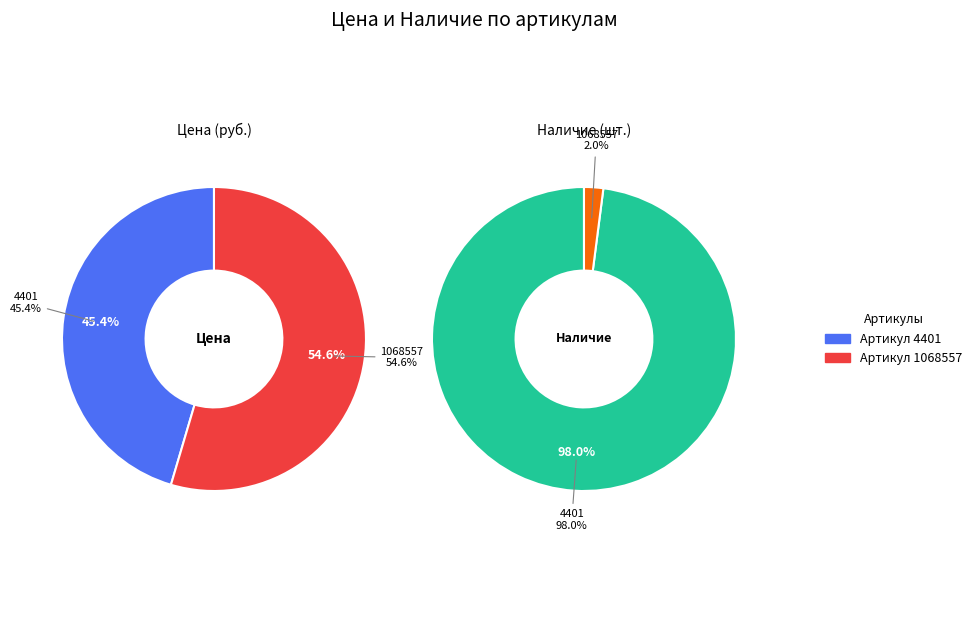

The 4401 slice represents 98% of the pie. True or false?

True